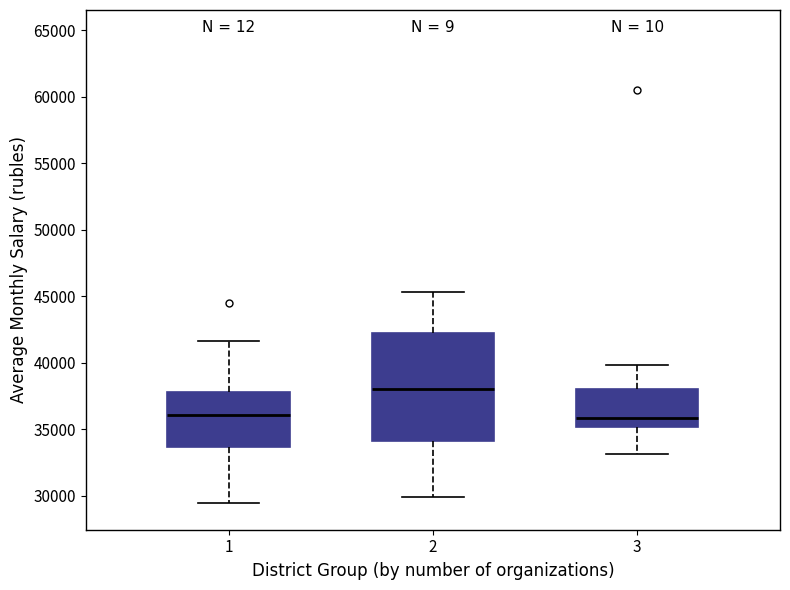

Reading left to right, transcribe this box plot: for each box, give where its median line is, the range the box spans, and where its two whiskers end, as read against the y-axis. The values are not printed on the chart, so give them approximately, as read against the axis.

1: median 36000, box 33500 to 38000, whiskers 29500 to 41500
2: median 38000, box 34000 to 42500, whiskers 30000 to 45500
3: median 36000, box 35000 to 38000, whiskers 33000 to 40000